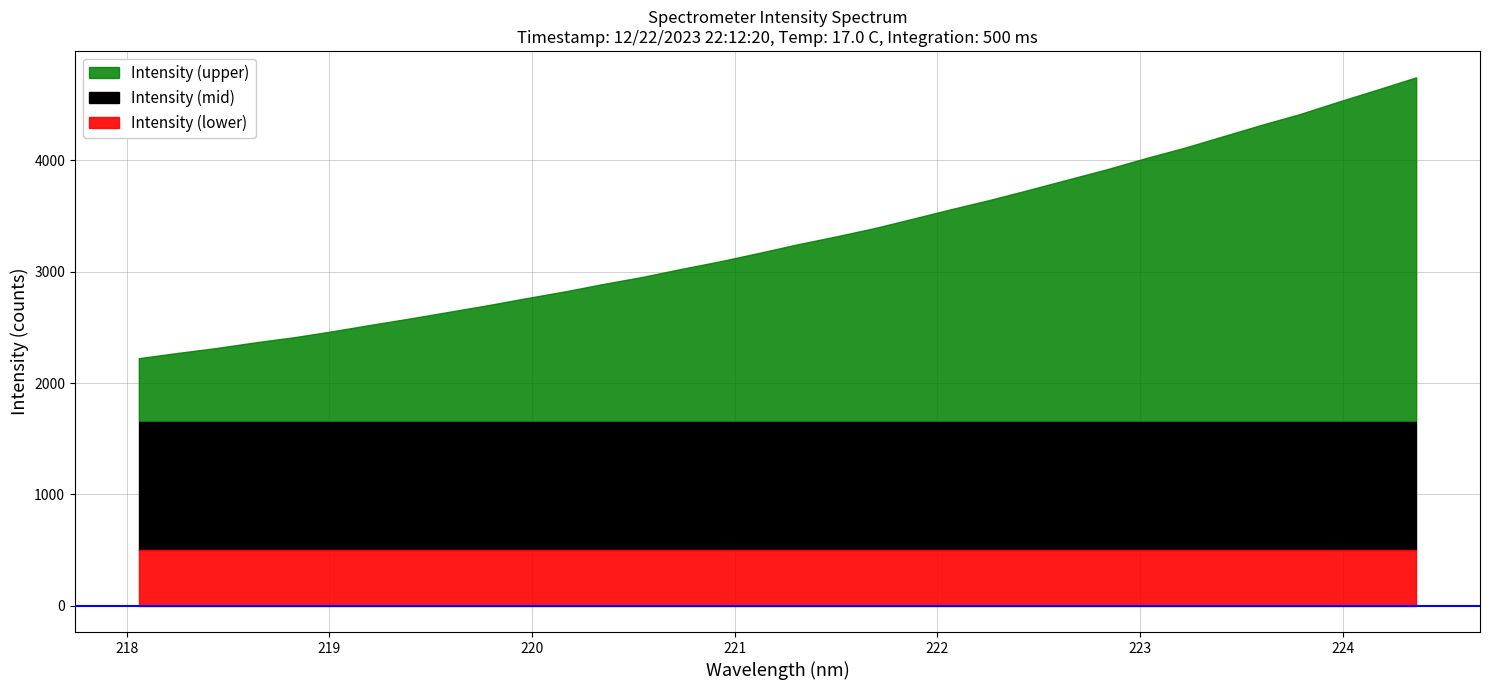

What is the difference between the second highest and second lowest values?

2366.6